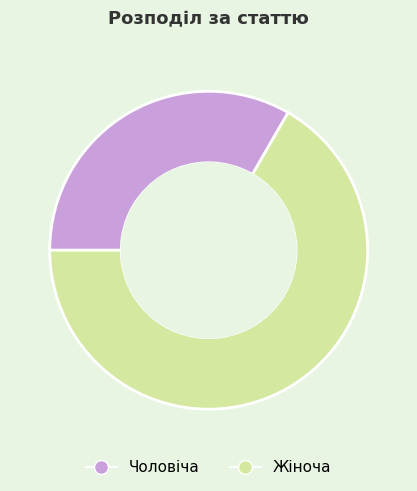

Rank the categories by value from lowest to highest.

Чоловіча, Жіноча